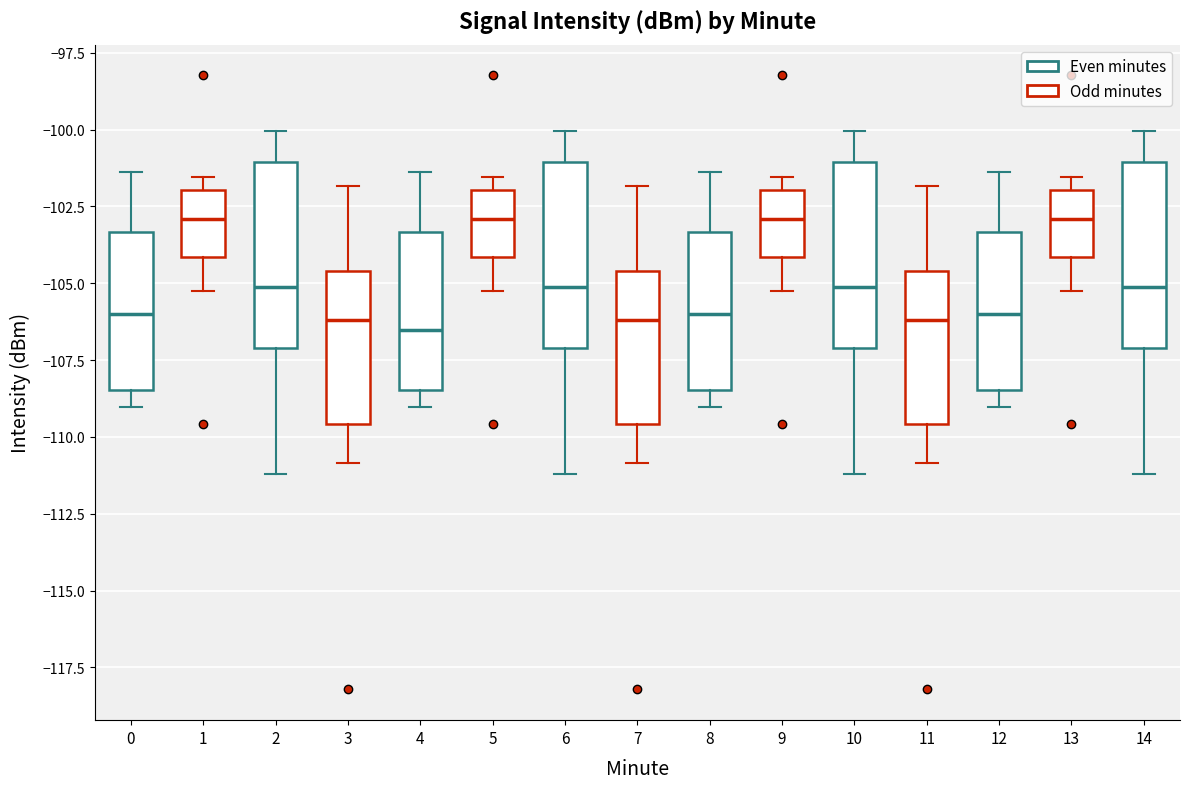

Where does the lower whisker of the box at x = 13 end on the y-axis? The values are not printed on the chart, so give them approximately, as read against the axis.

-105.5